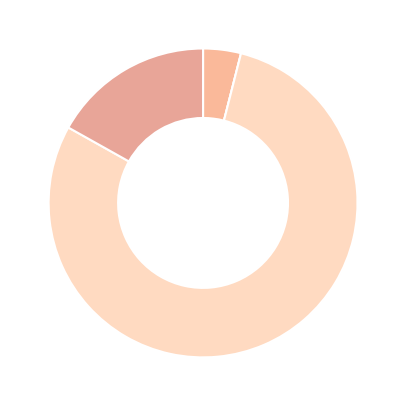

Which slice is the largest?

Common stock shares authorized